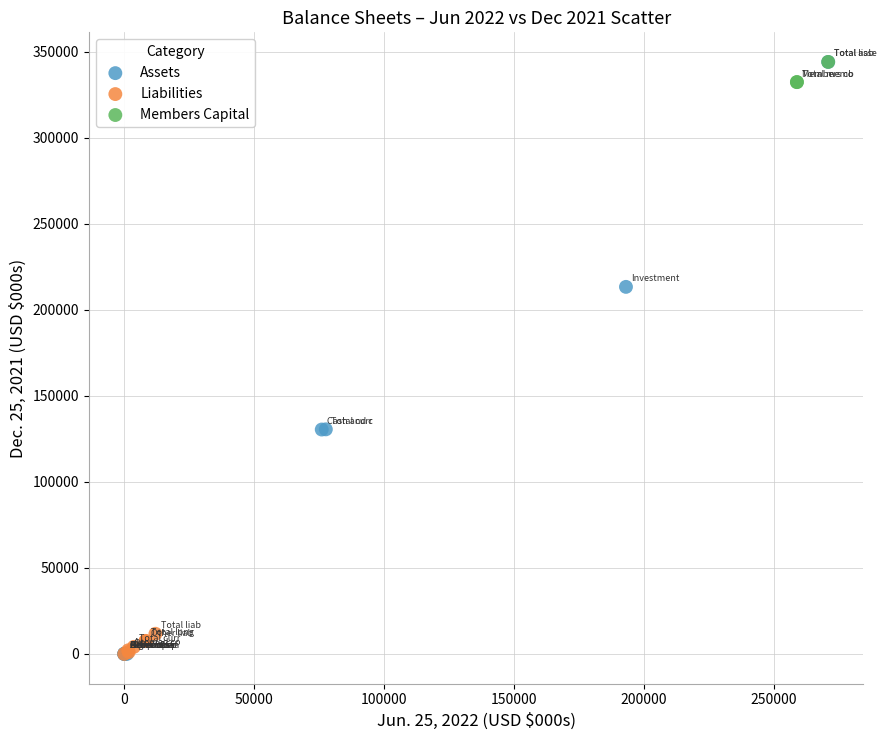

Which series has the widest spread of Y values?

Assets